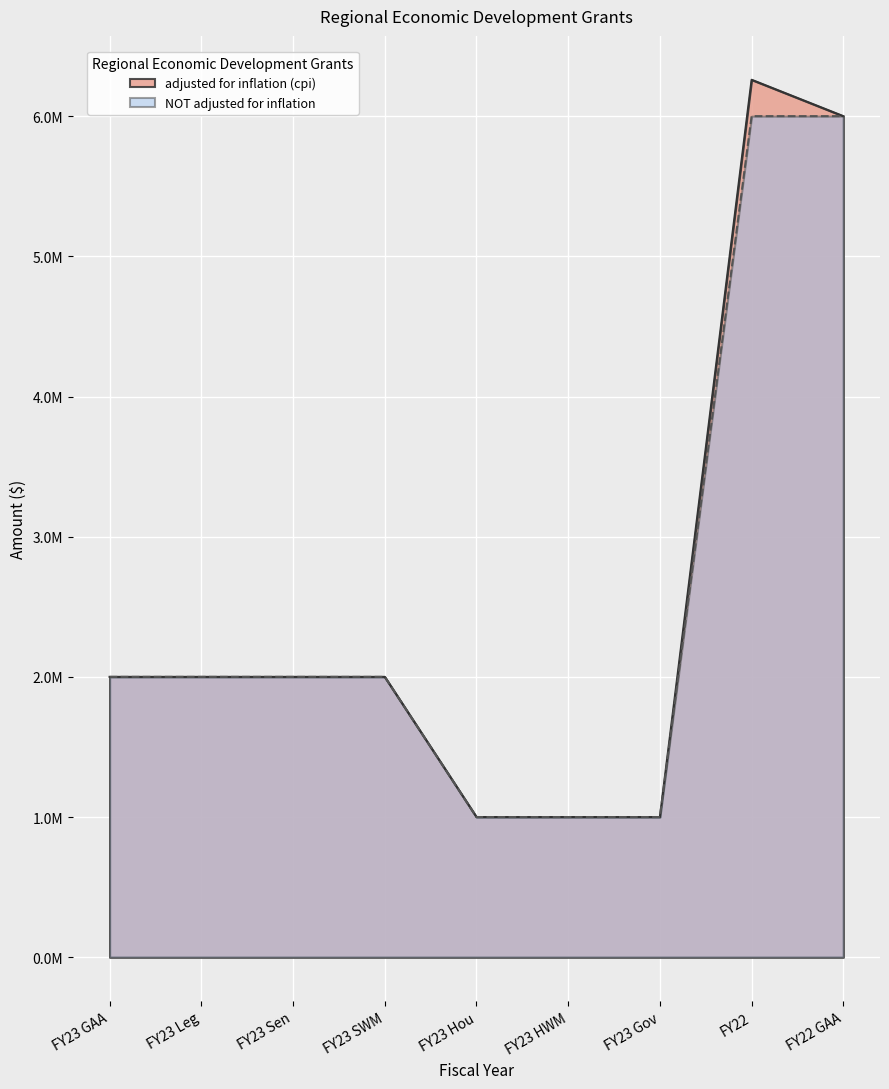

What is the total value across all series at FY23 Gov?

2000000